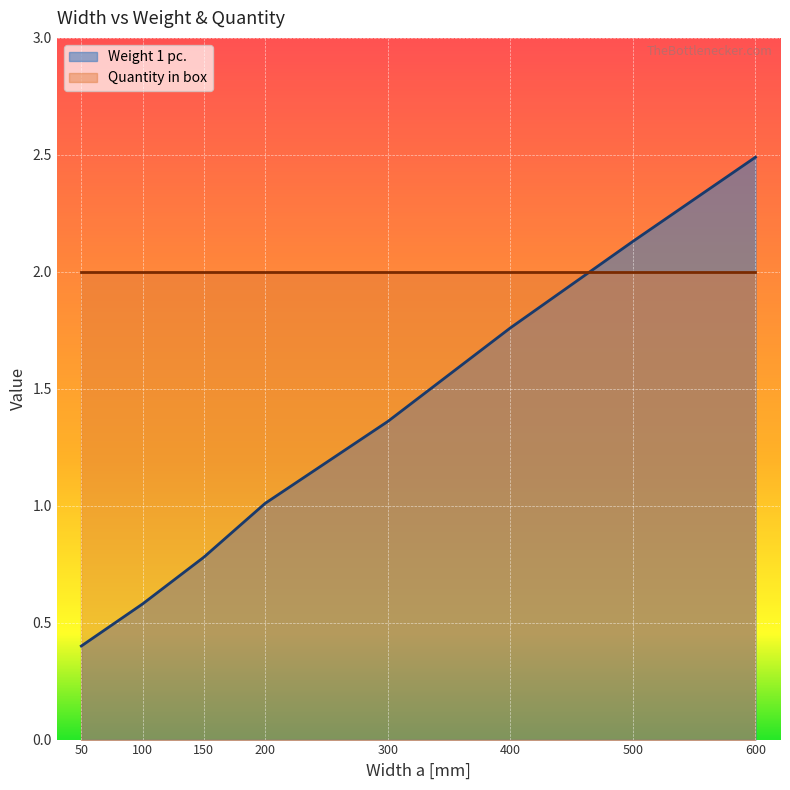

How many data points does each series have?

8